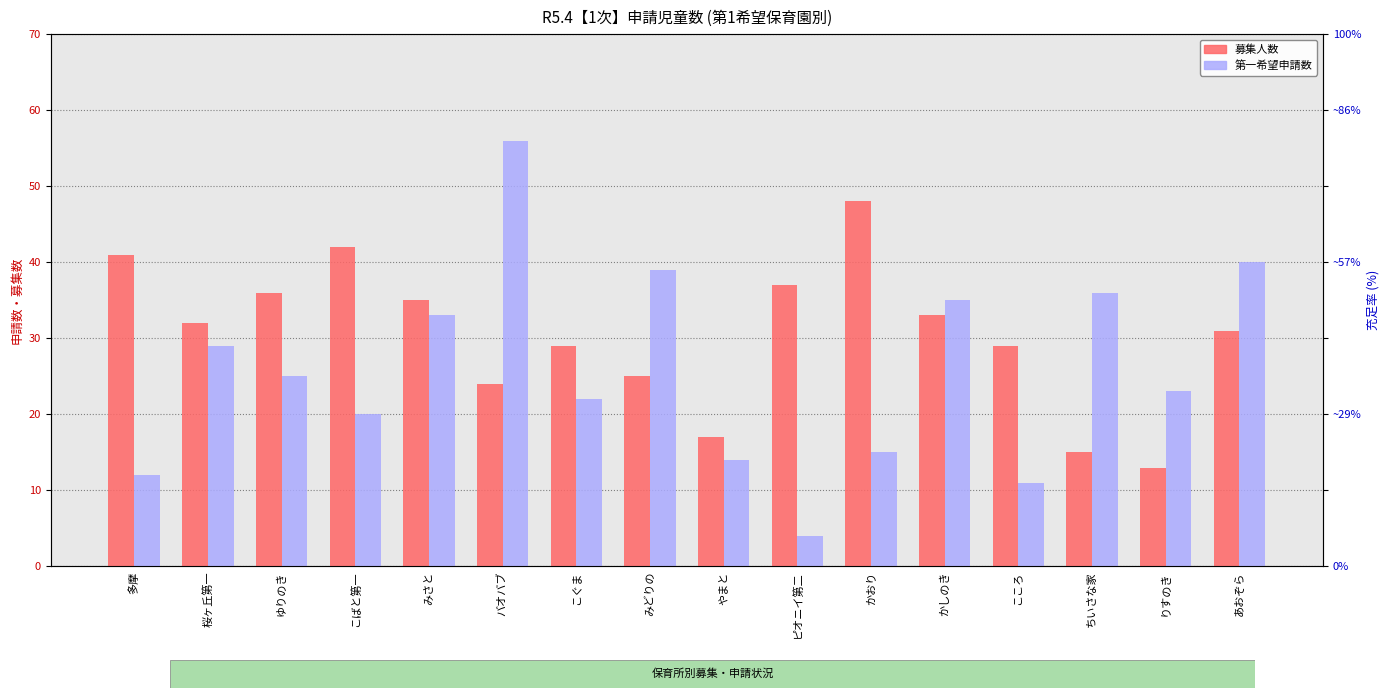

How many series are shown in this chart?

2